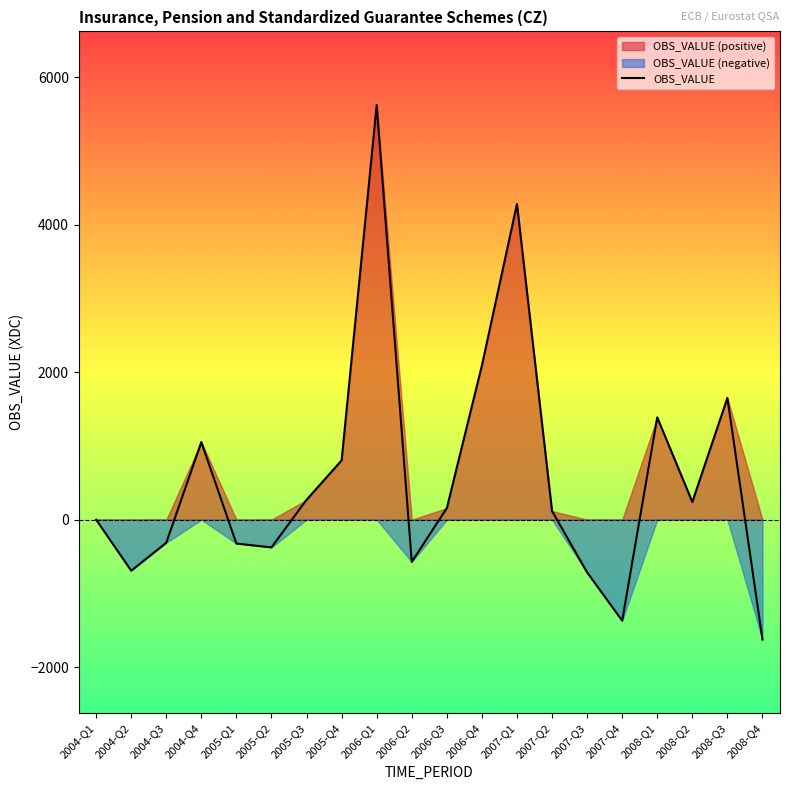

How many positive values are there?

11